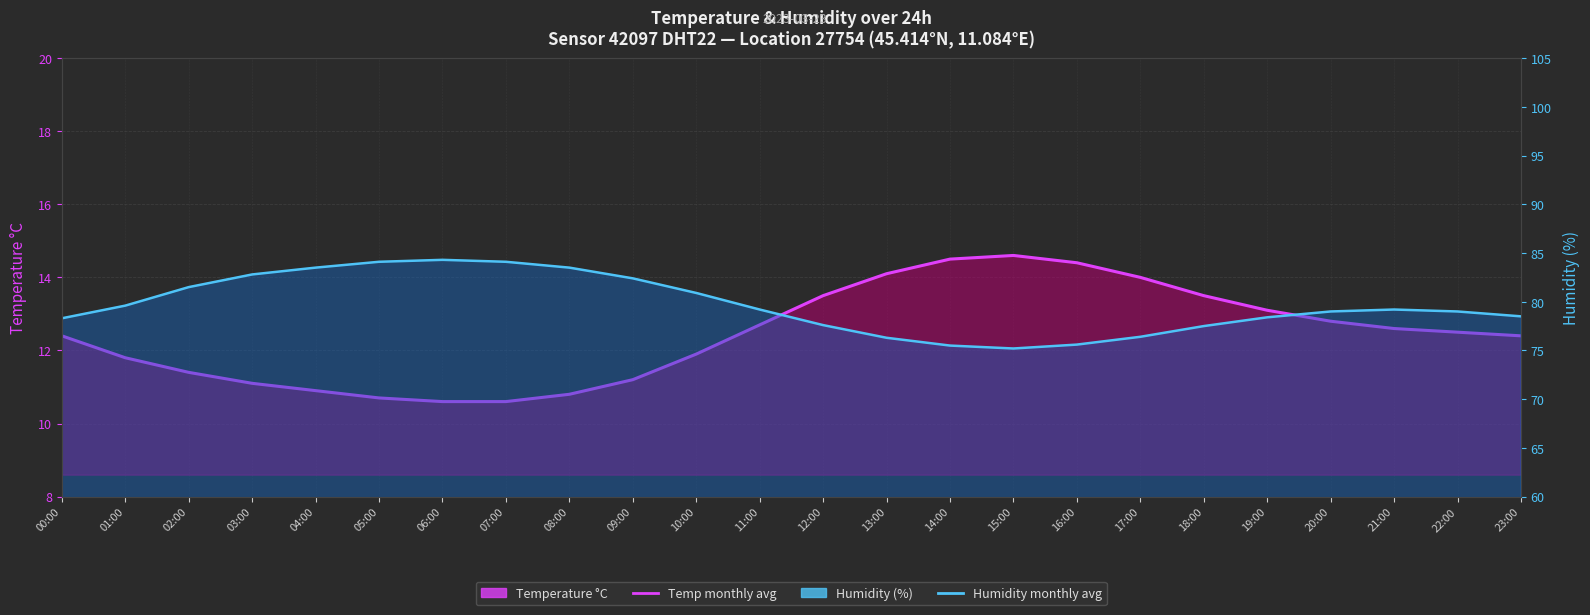

The temperature_line series shows 10.8 at 08:00. True or false?

True